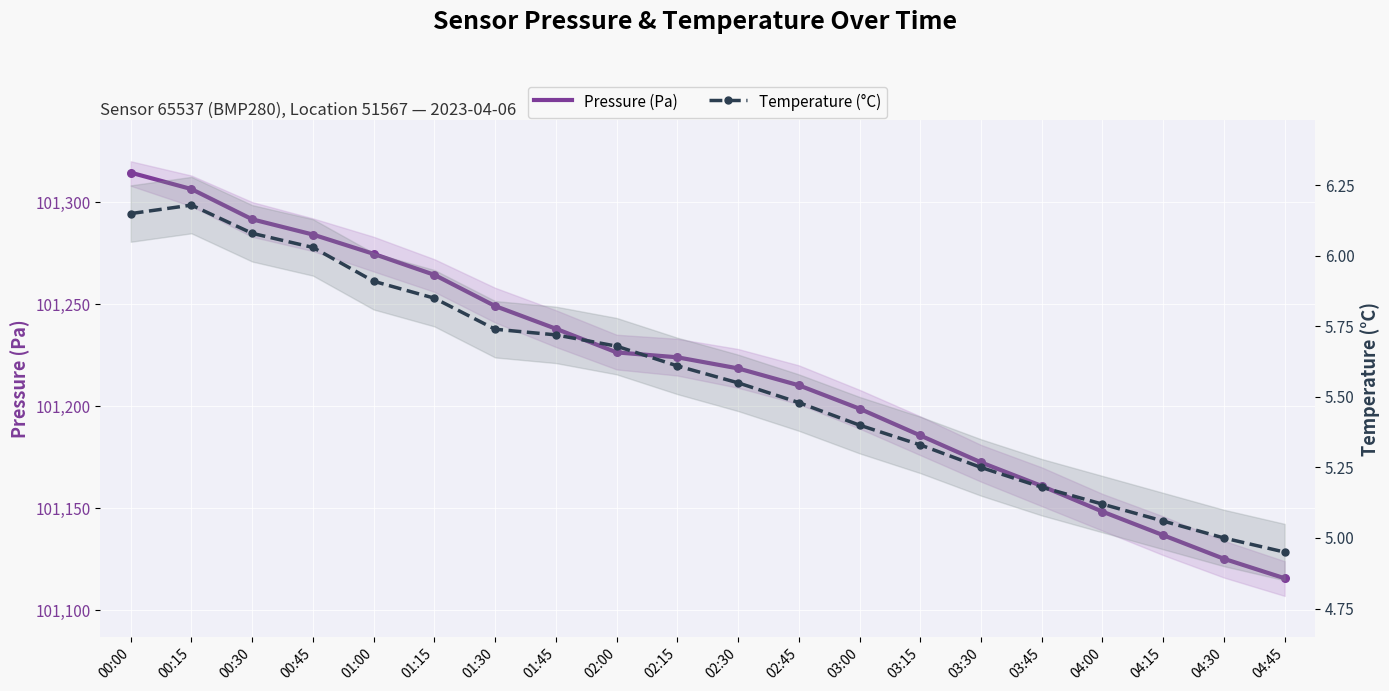

Which series contains the highest Y value?

Pressure (Pa)